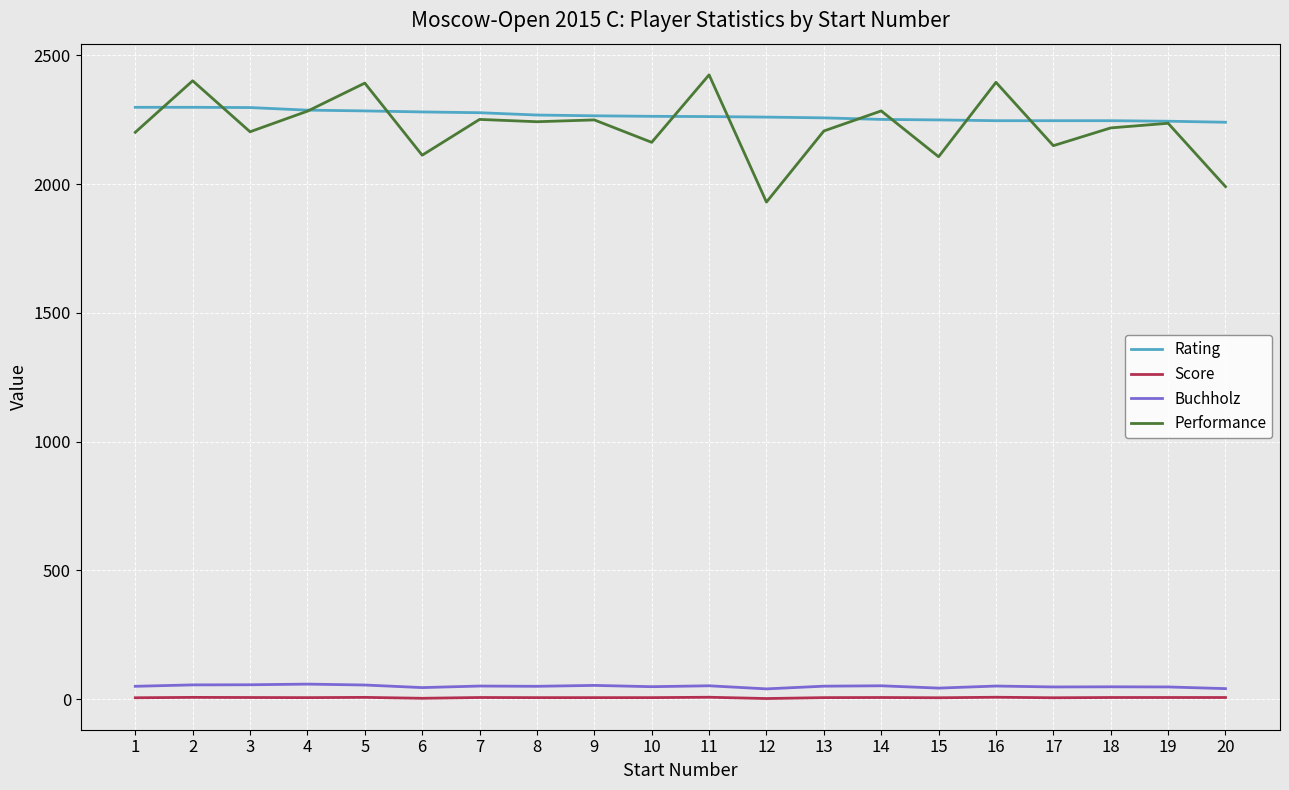

What is the maximum value for Performance?

2424.0